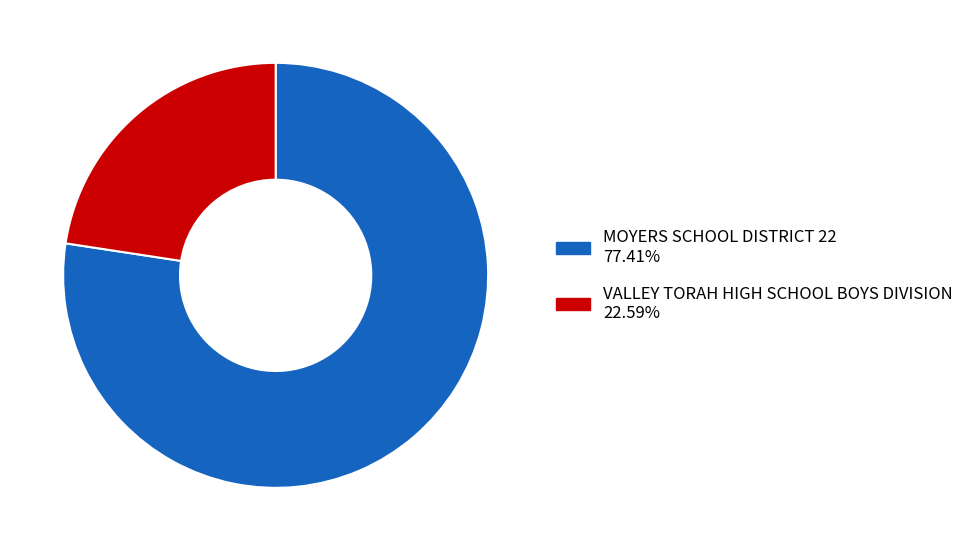

Rank the categories by value from highest to lowest.

MOYERS SCHOOL DISTRICT 22, VALLEY TORAH HIGH SCHOOL BOYS DIVISION